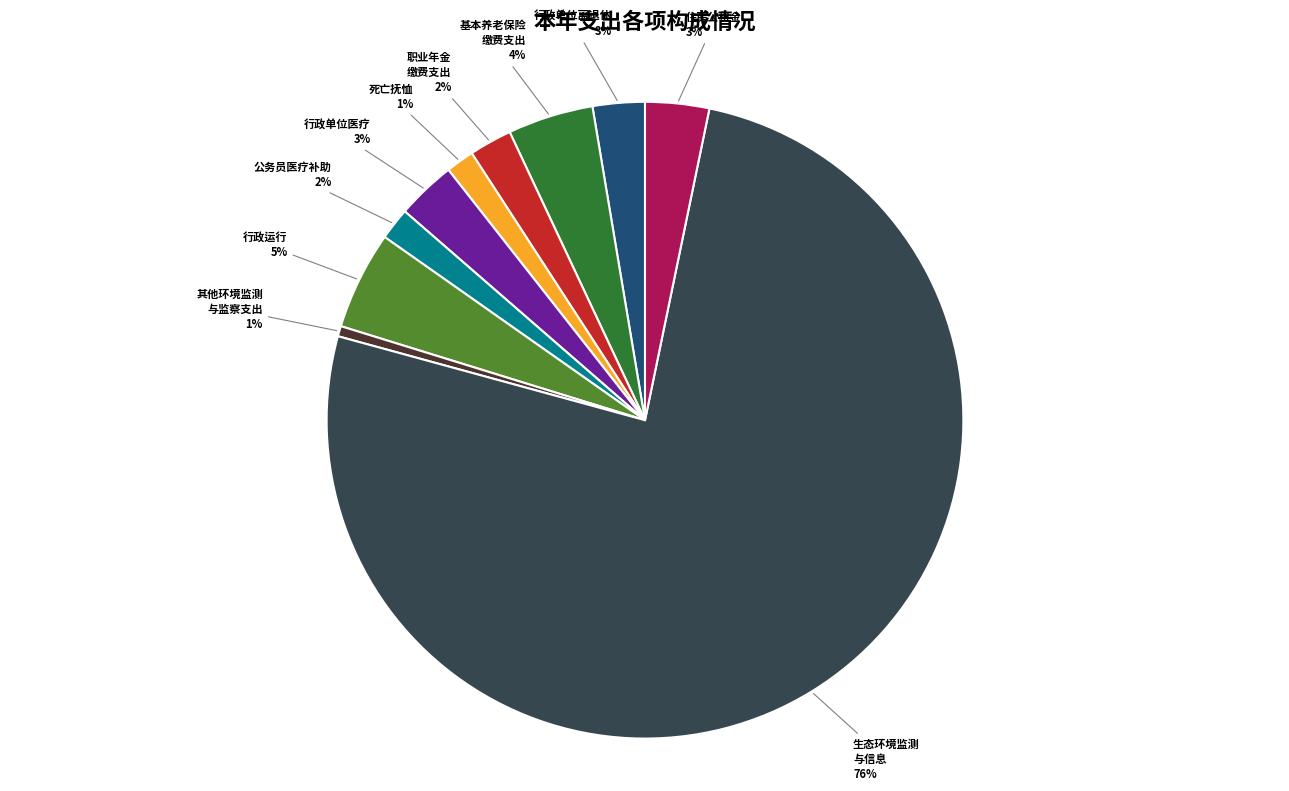

How many segments does this pie chart have?

10